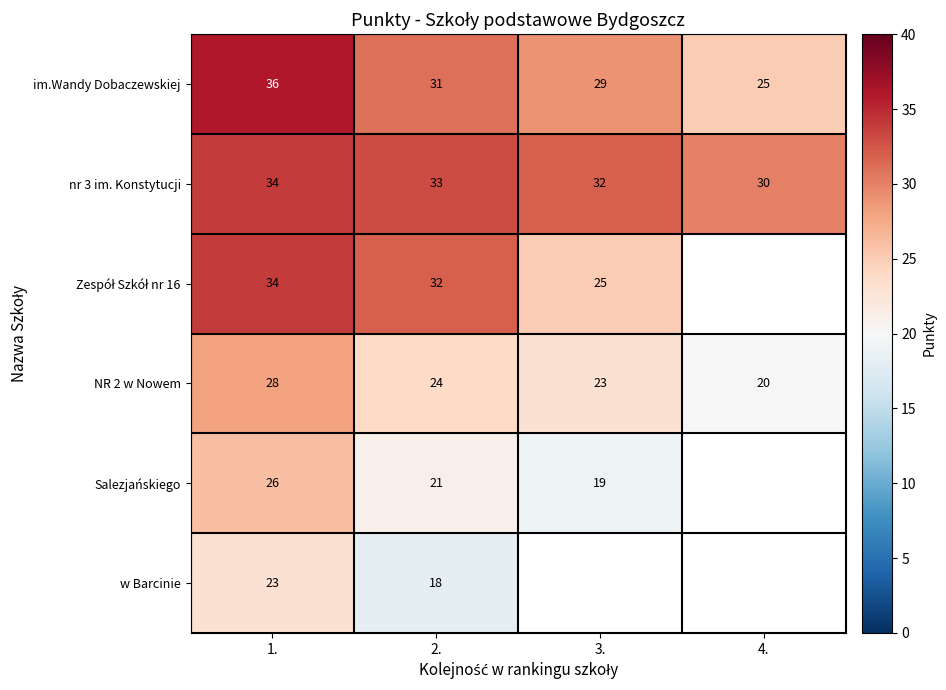

Between 3. and 4., which is larger?

3.